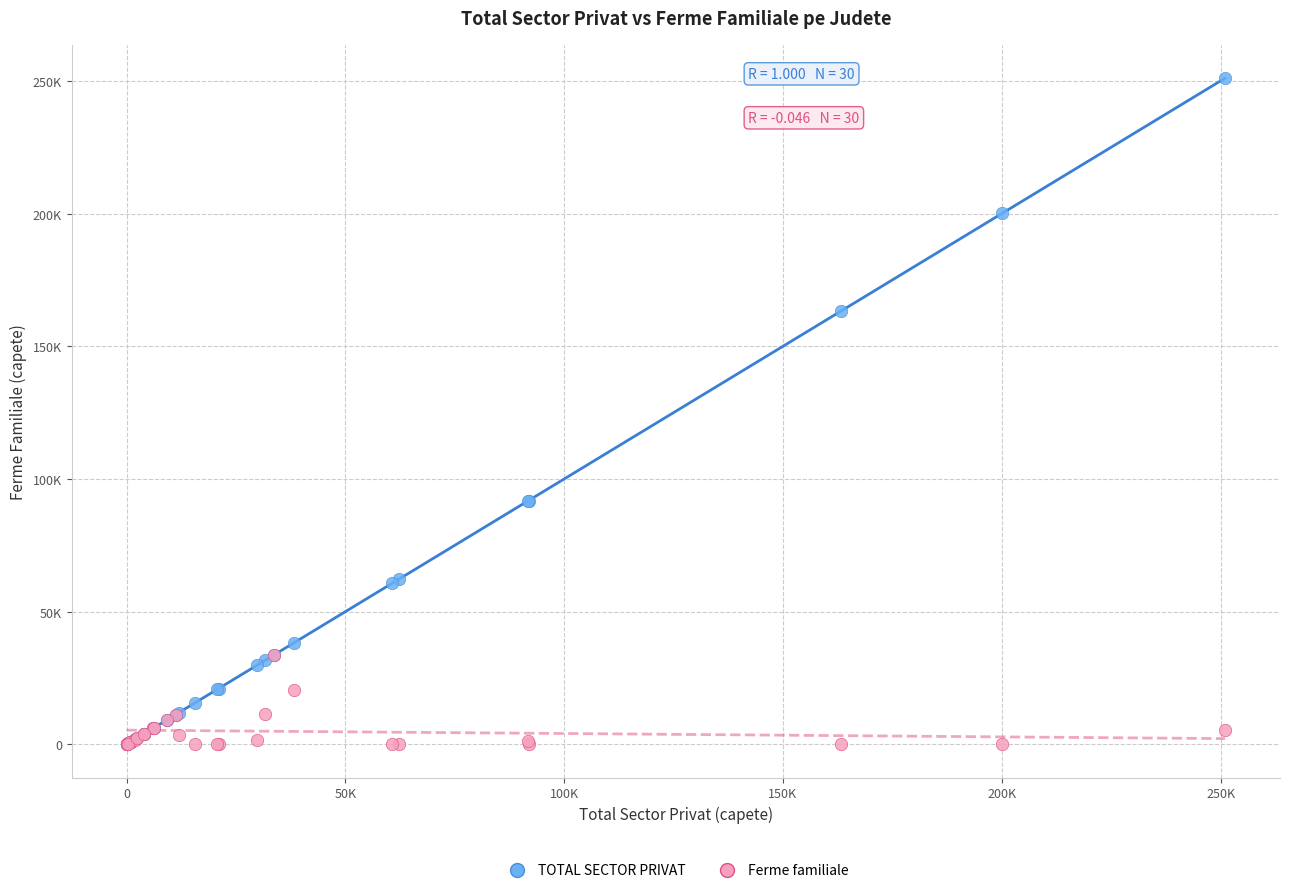

What are all the series names shown in the legend?

TOTAL SECTOR PRIVAT, Ferme familiale